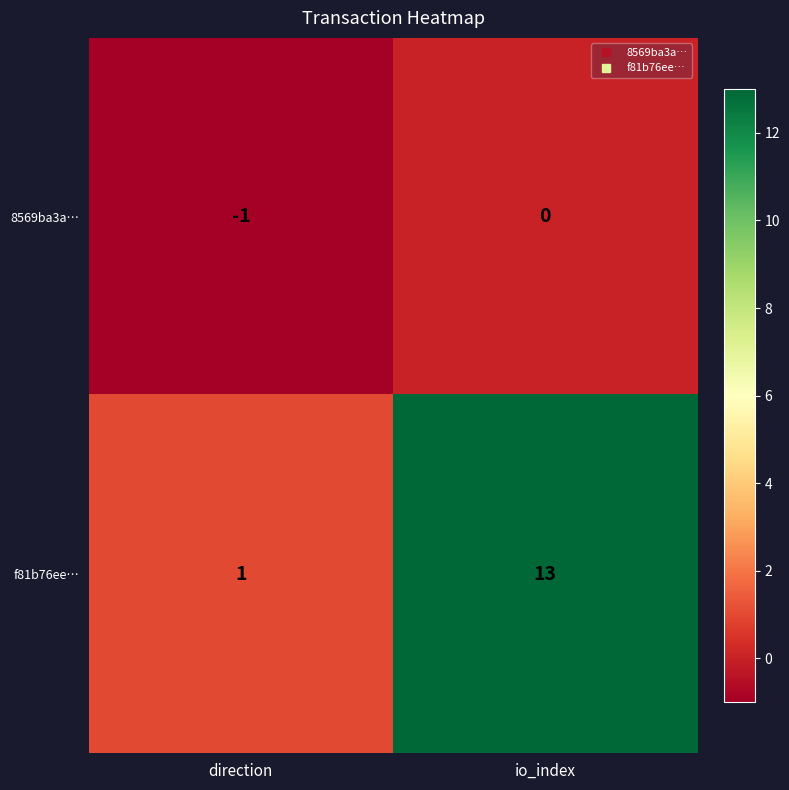

Between direction and io_index, which series saw the biggest shift?

f81b76ee…